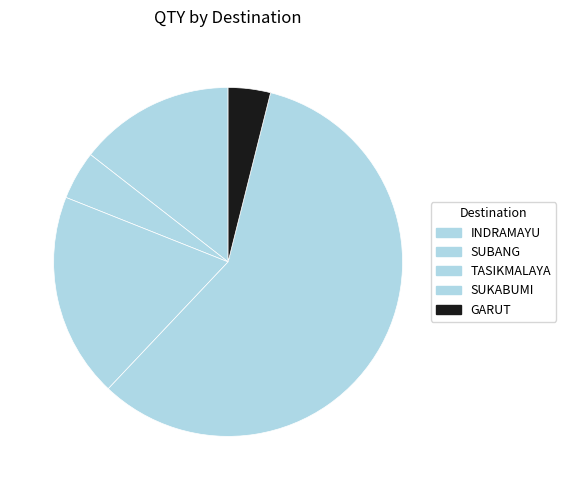

True or false: SUBANG accounts for 5% of the total.

True